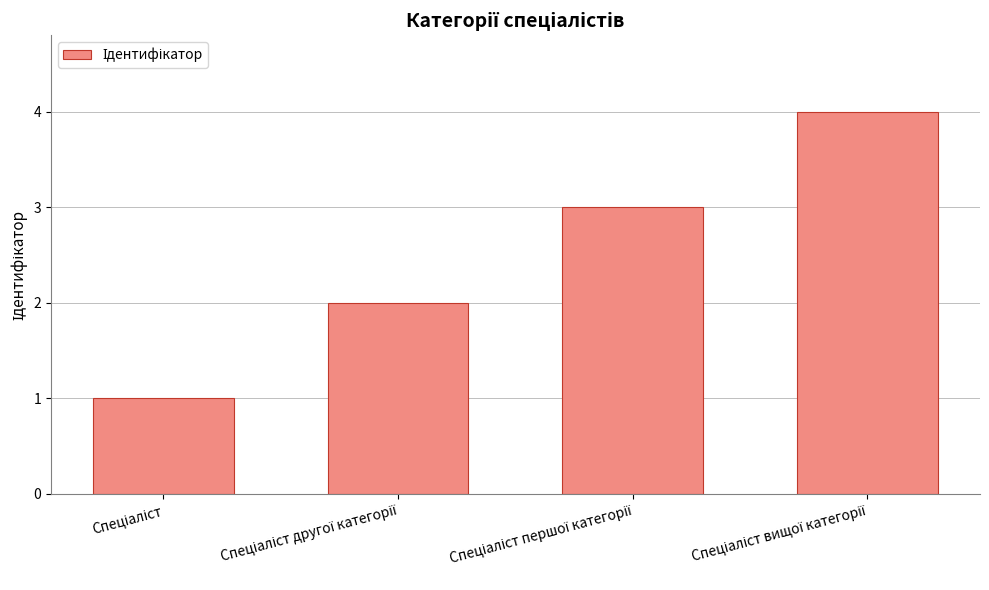

What is the difference between the maximum and minimum values?

3